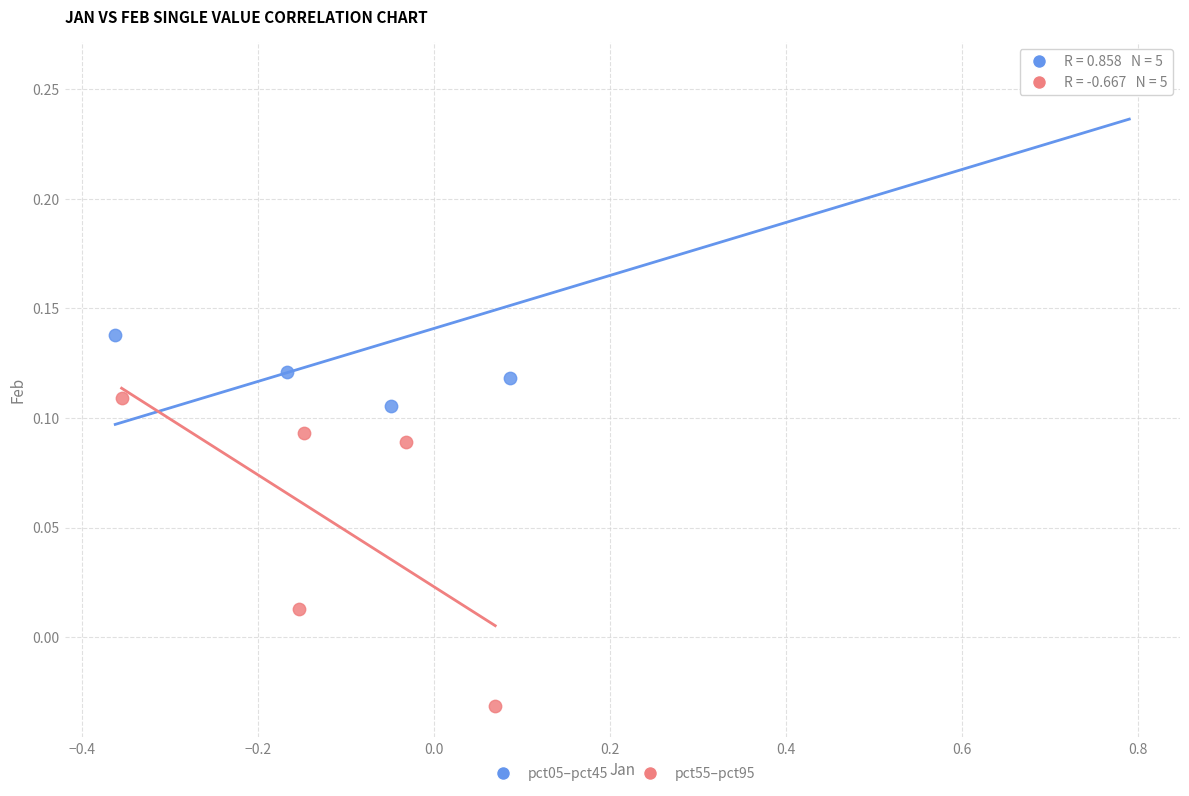

Which series reaches the maximum Y coordinate?

pct05–pct45